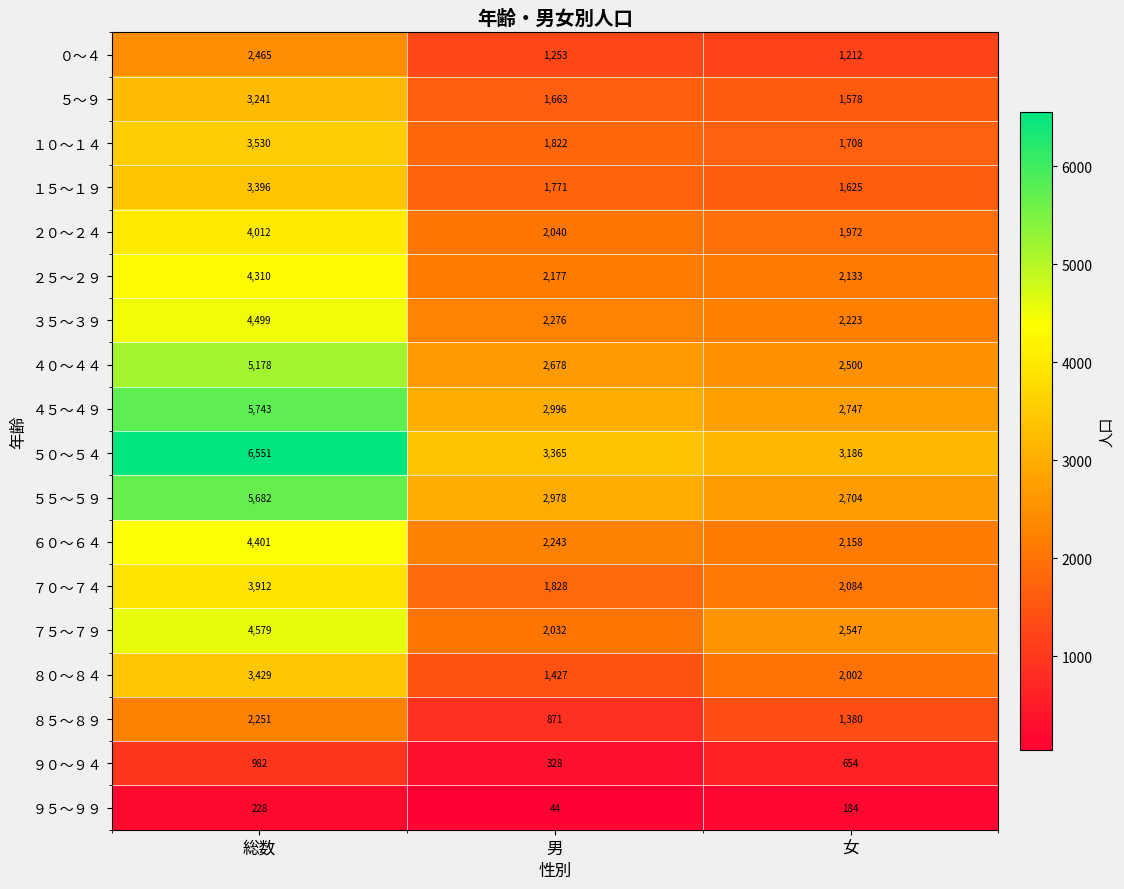

Which series has the largest range (max minus min)?

５０～５４